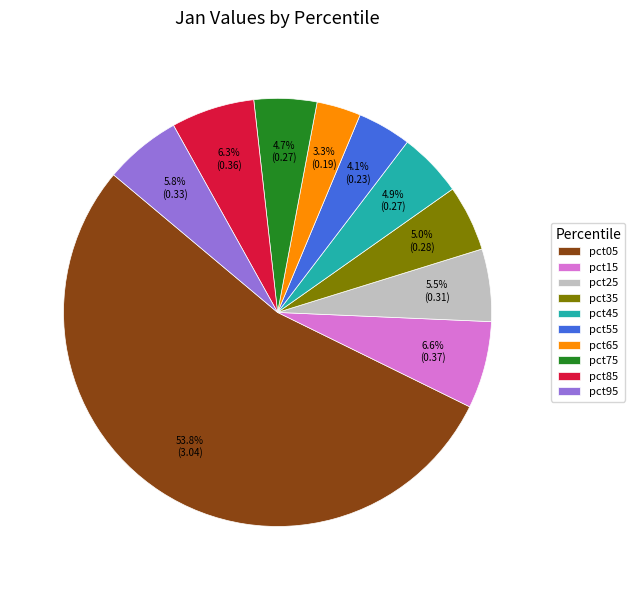

Which has a higher value, pct55 or pct85?

pct85